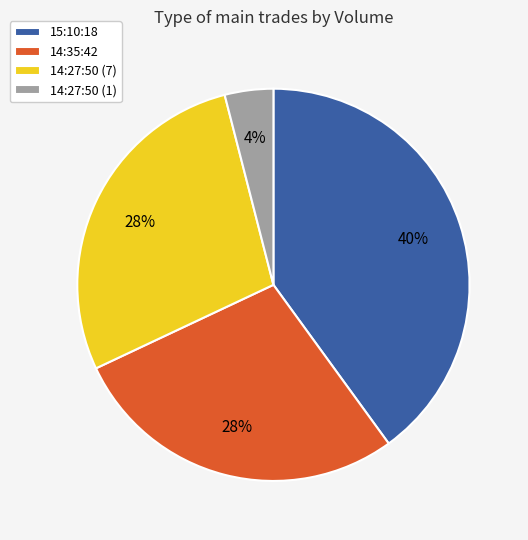

Combined, do 14:35:42 and 14:27:50 (7) account for over 50%?

Yes